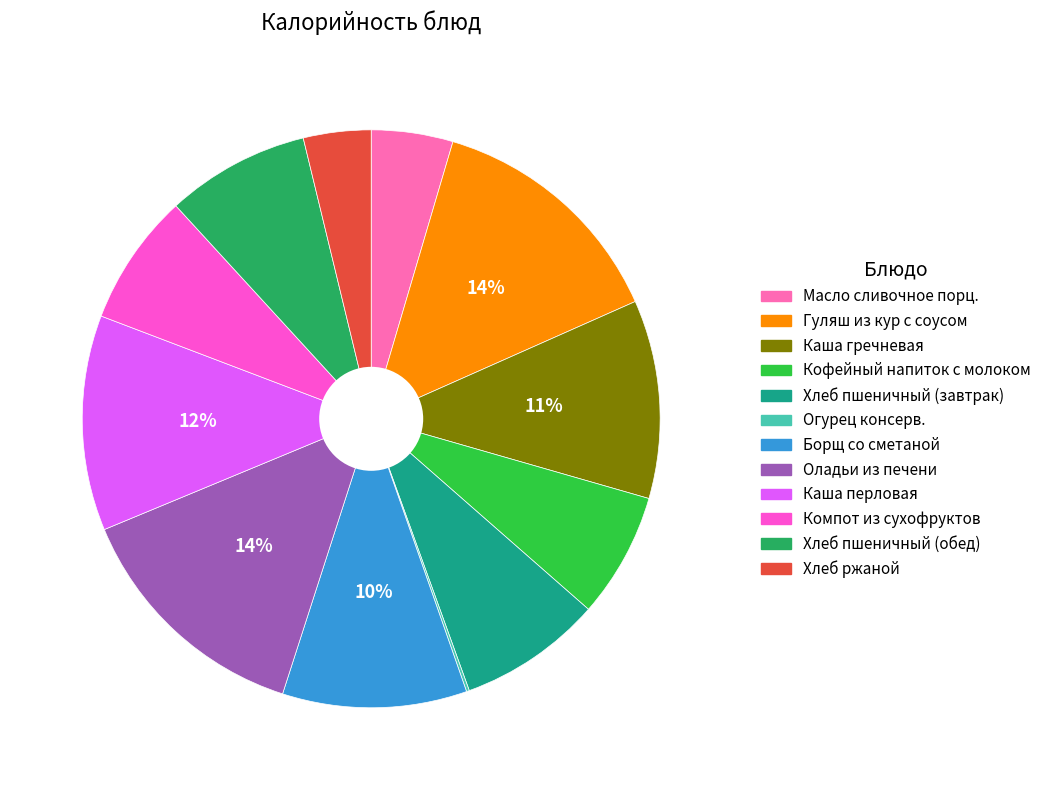

Between Хлеб ржаной and Каша гречневая, which is larger?

Каша гречневая